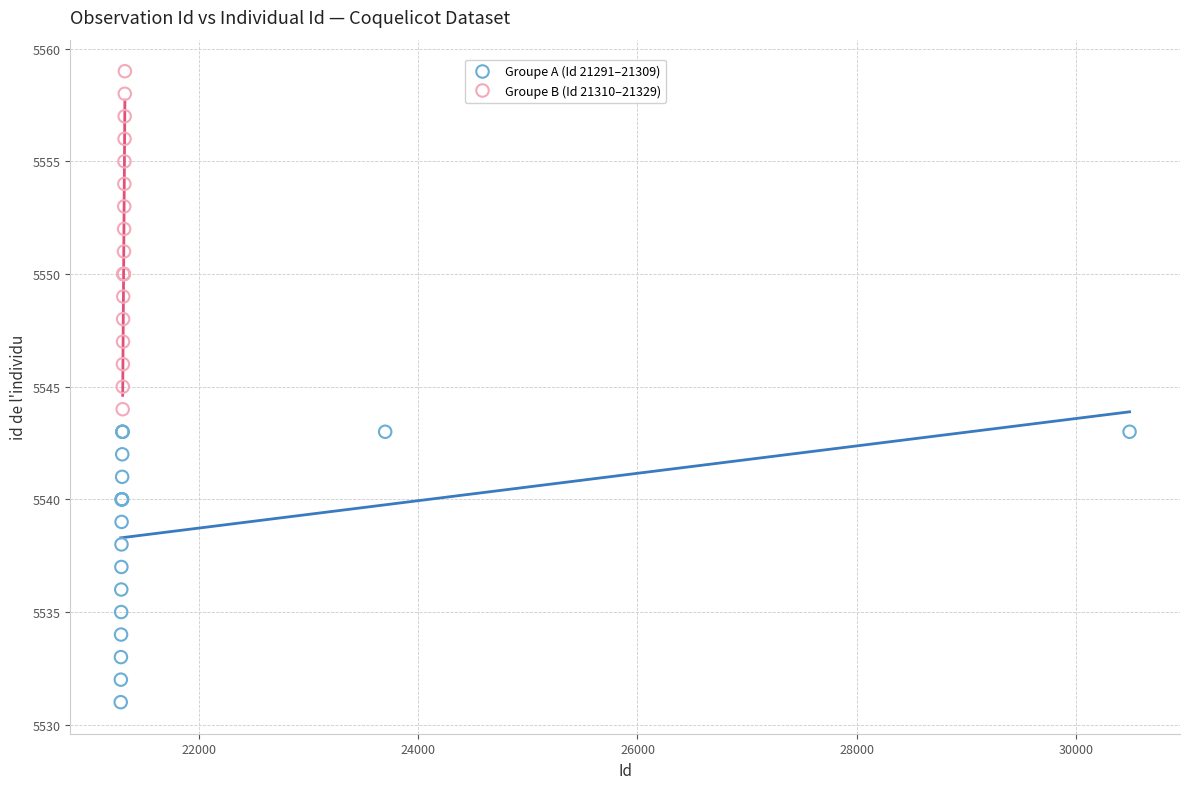

Which series reaches the maximum Y coordinate?

Groupe B (Id 21310–21329)